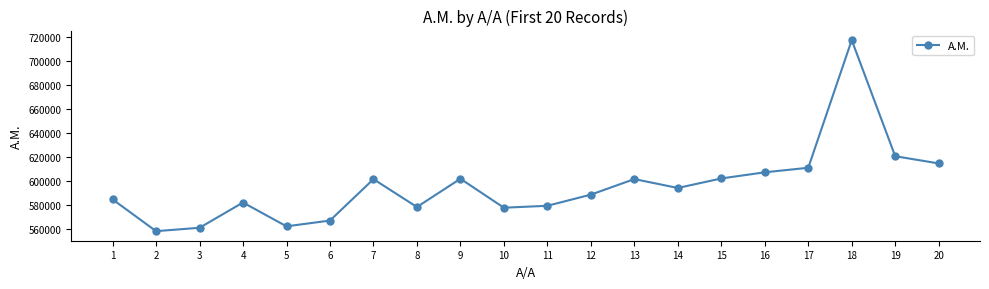

What is the change in value from 10 to 15?

+24397